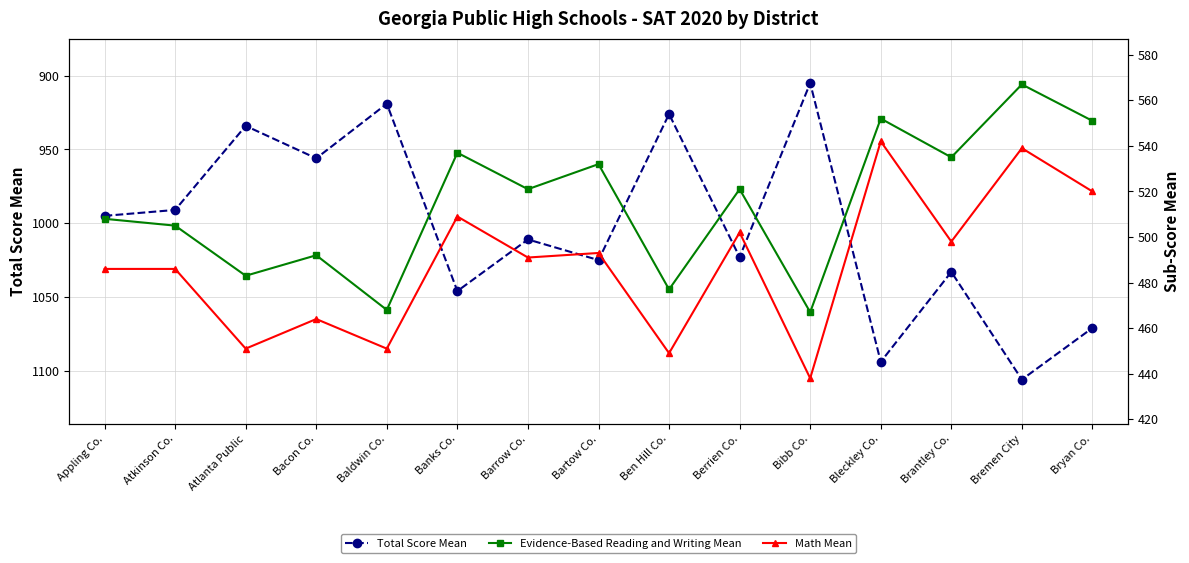

True or false: Evidence-Based Reading and Writing Mean has more than 2 points higher than both neighbors.

True